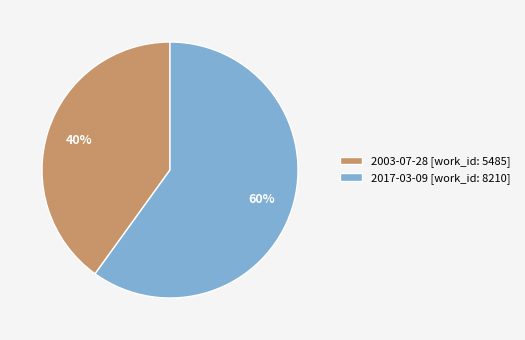

Approximately how many times larger is the value at 2017-03-09 compared to 2003-07-28?

1.5